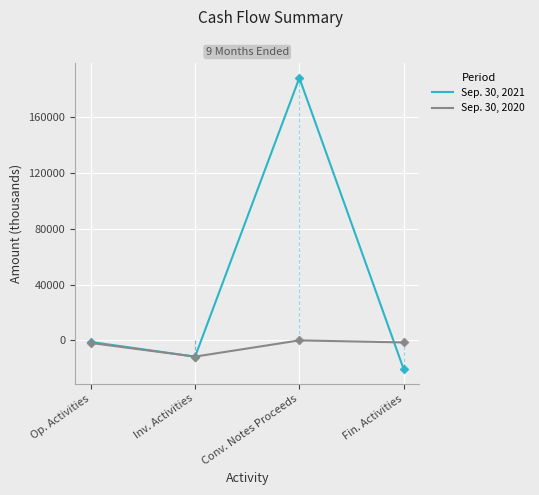

What are all the series names shown in the legend?

Sep. 30, 2021, Sep. 30, 2020